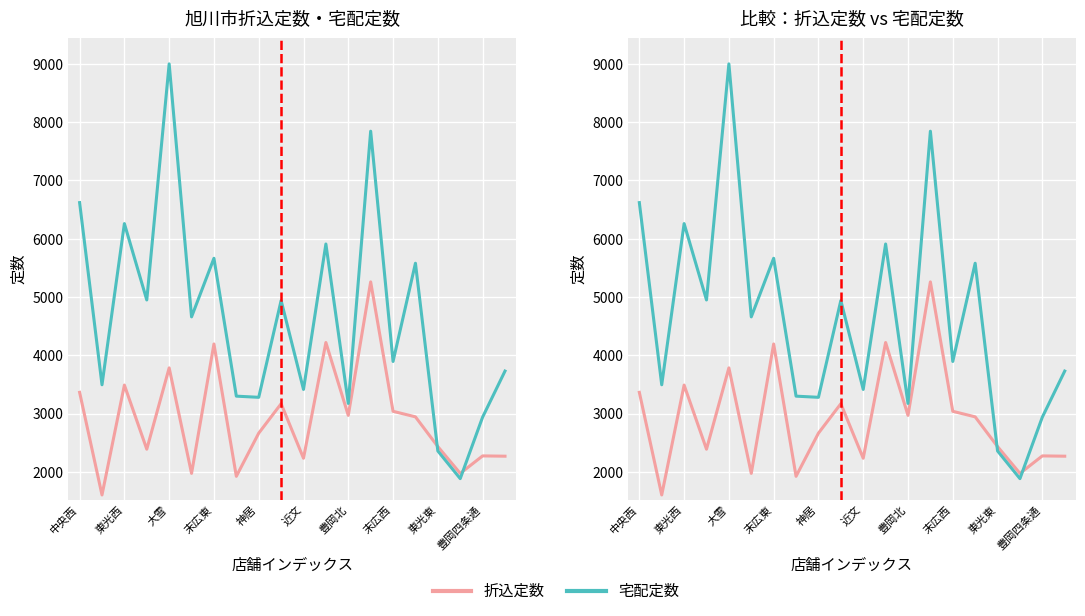

At 末広東, list the series in order from largest to smallest.

宅配定数, 折込定数